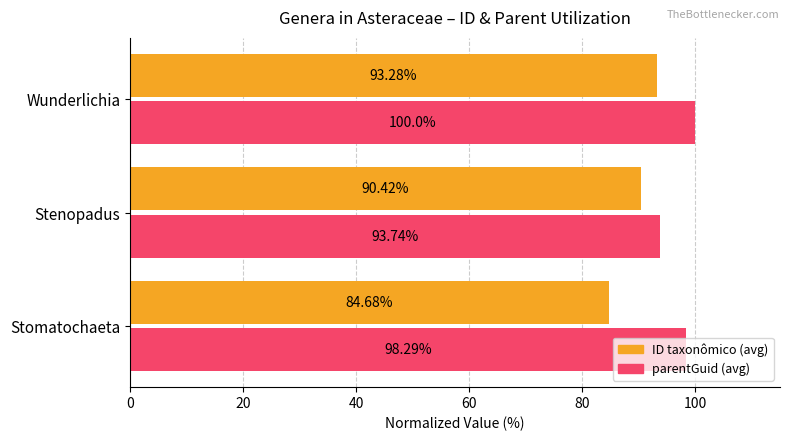

What is the difference between the highest and lowest values at Stomatochaeta?

13.6